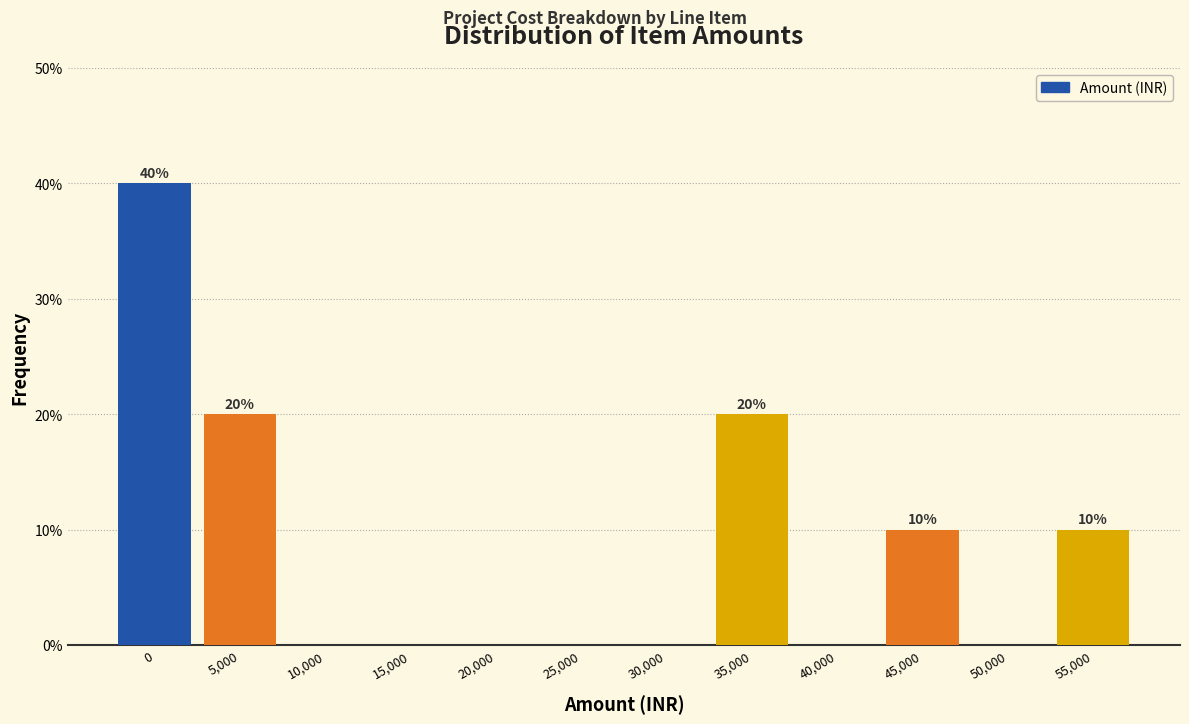

Reading left to right, what are all the values shown in this chart?

0=40	5,000=20	10,000=0	15,000=0	20,000=0	25,000=0	30,000=0	35,000=20	40,000=0	45,000=10	50,000=0	55,000=10